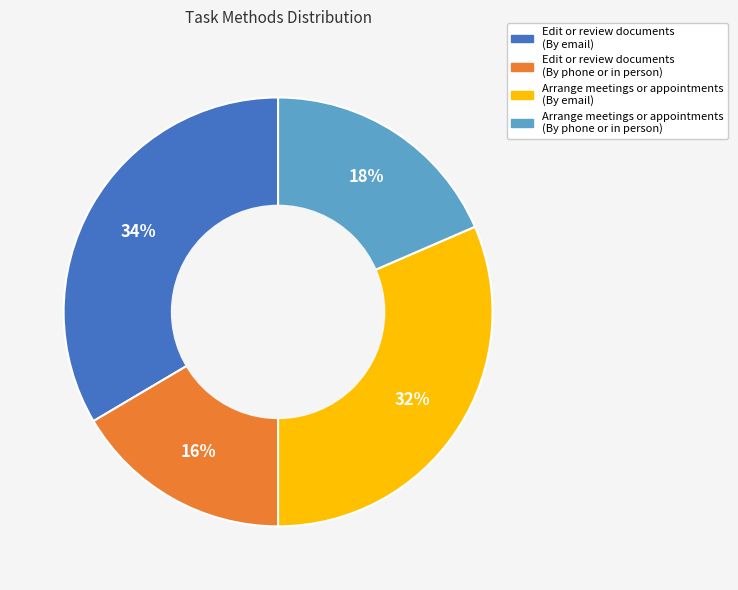

Combined, do Edit or review documents (By email) and Arrange meetings or appointments (By phone or in person) account for over 50%?

Yes